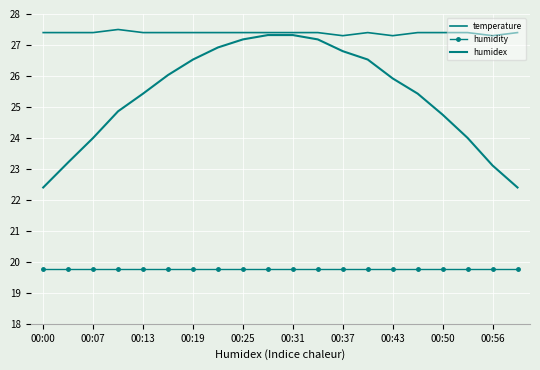

Rank the series by their maximum value, from highest to lowest.

temperature, humidex, humidity